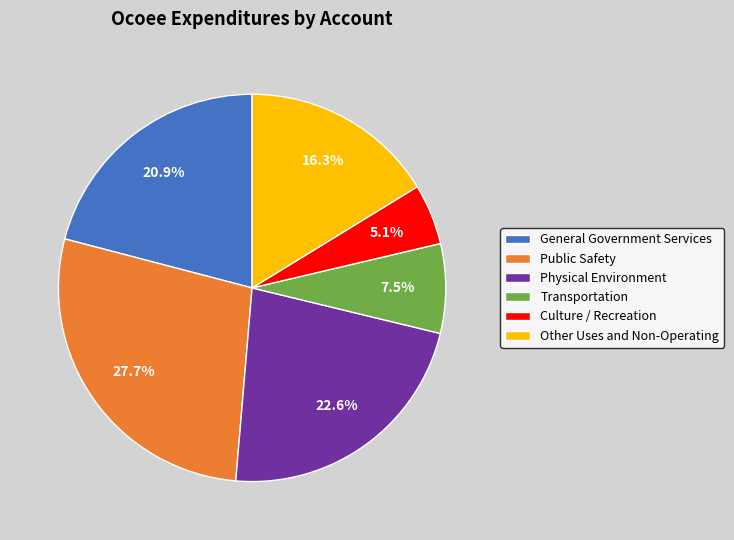

Count the number of slices in the pie.

6